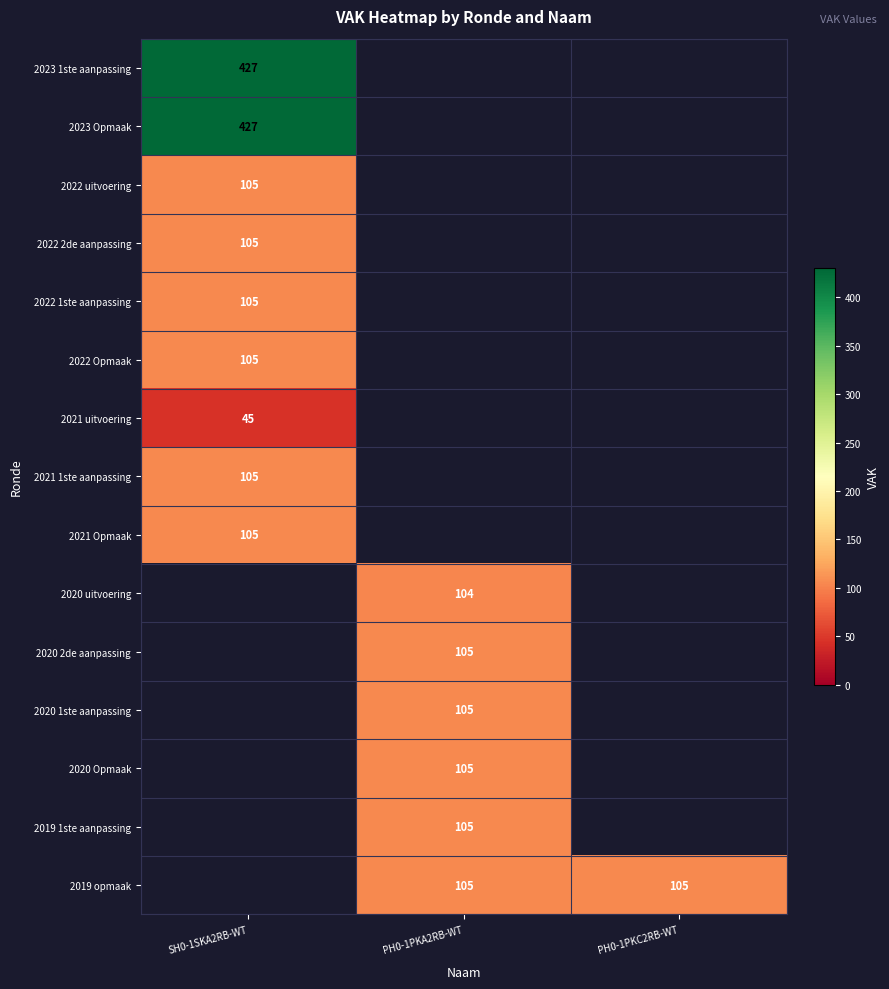

At which category does the chart reach its peak across all series?

SH0-1SKA2RB-WT